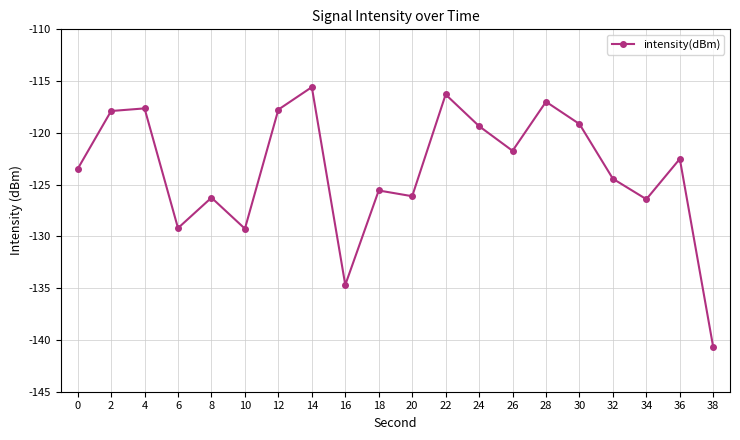

The value at 6 is -129.2. True or false?

True